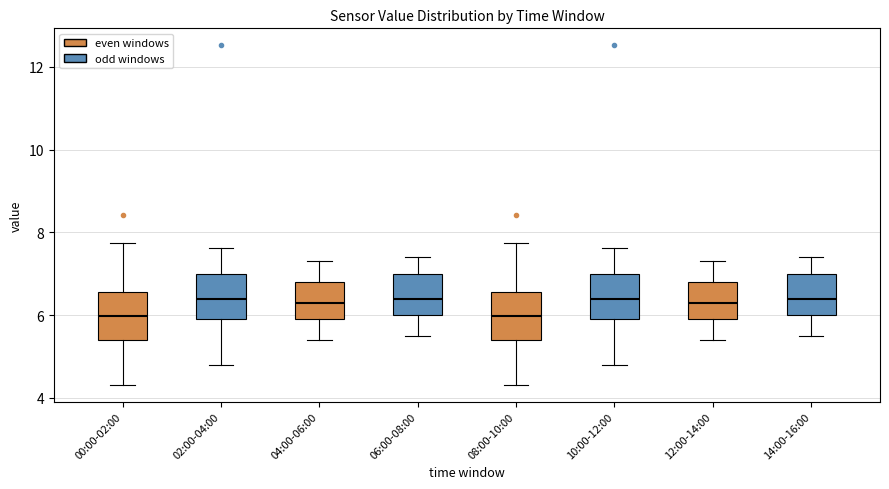

Where does the upper whisker of the box for 04:00-06:00 end on the y-axis? The values are not printed on the chart, so give them approximately, as read against the axis.

7.4